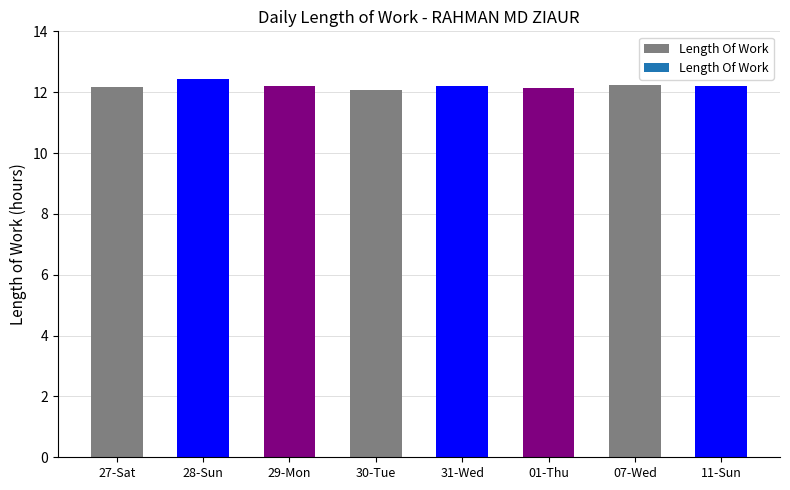

Is it true that the value at 01-Thu is 20.7?

False